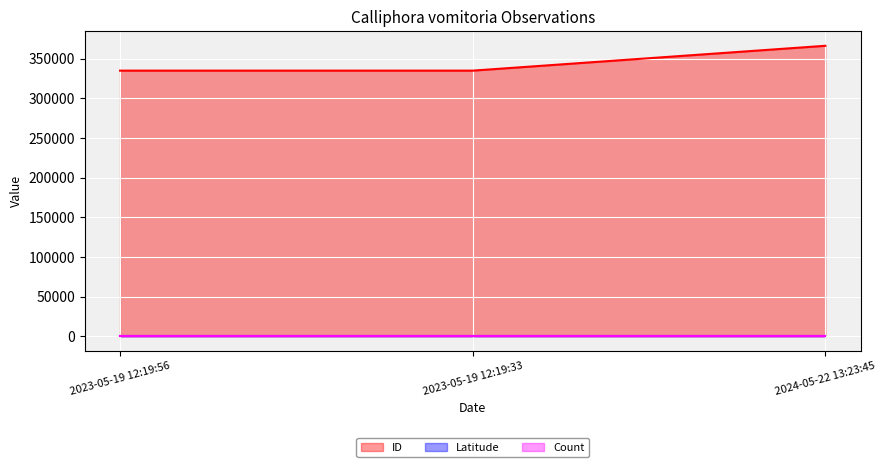

Where is ID nearest to the value 350760?

2023-05-19 12:19:33